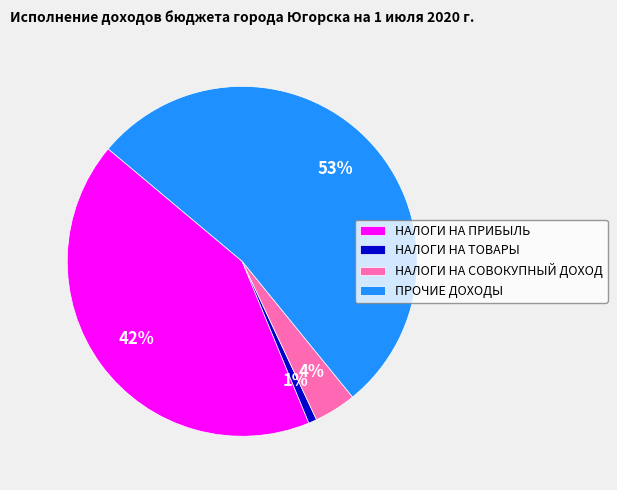

Which slice is the smallest?

НАЛОГИ НА ТОВАРЫ